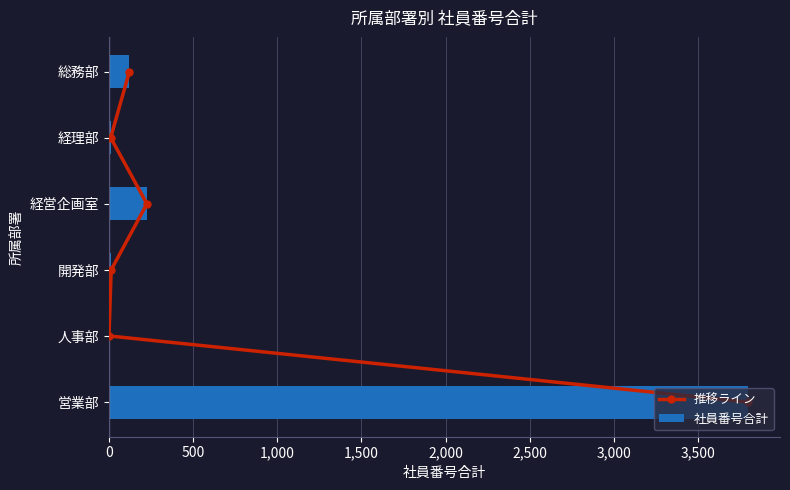

Which category has the highest value in the 社員番号合計 series?

営業部